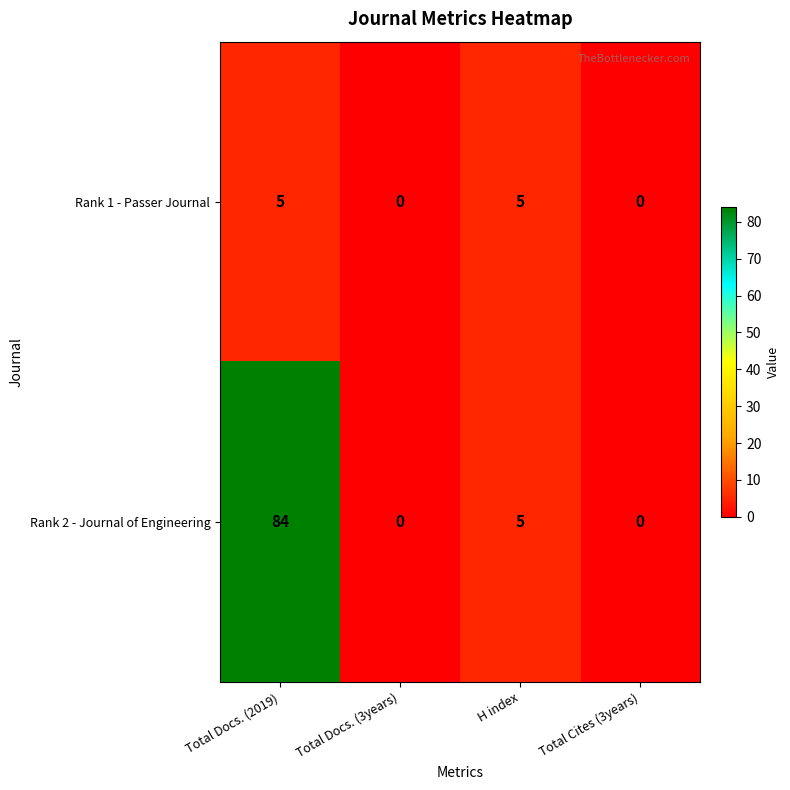

Which series has the largest total across all categories?

Rank 2 - Journal of Engineering